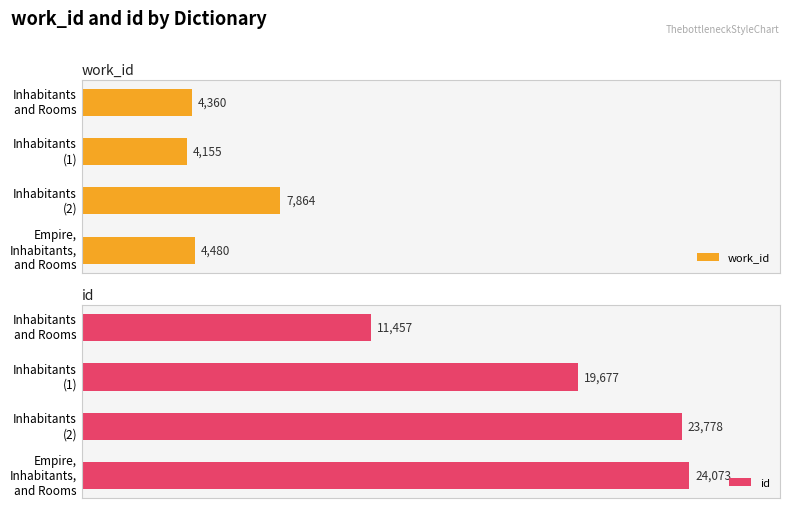

What is the maximum value shown in the chart?

24073